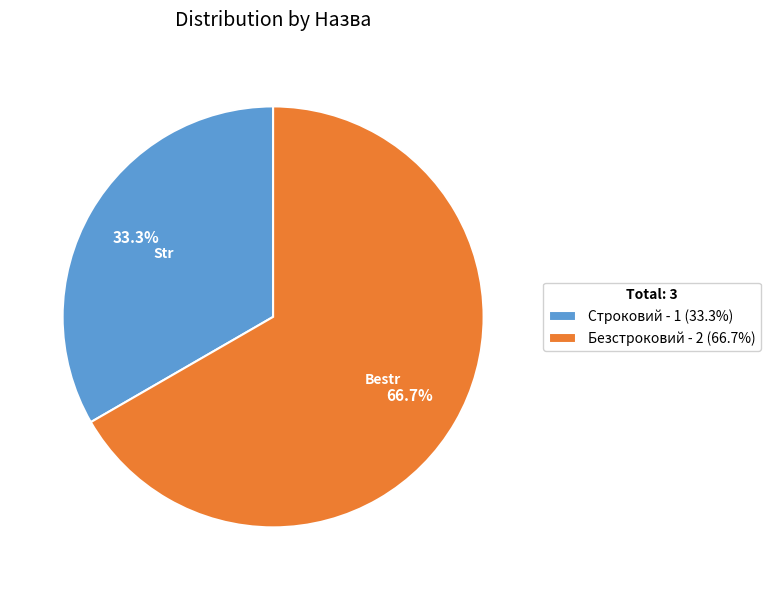

Which category has the biggest portion of the pie?

Безстроковий